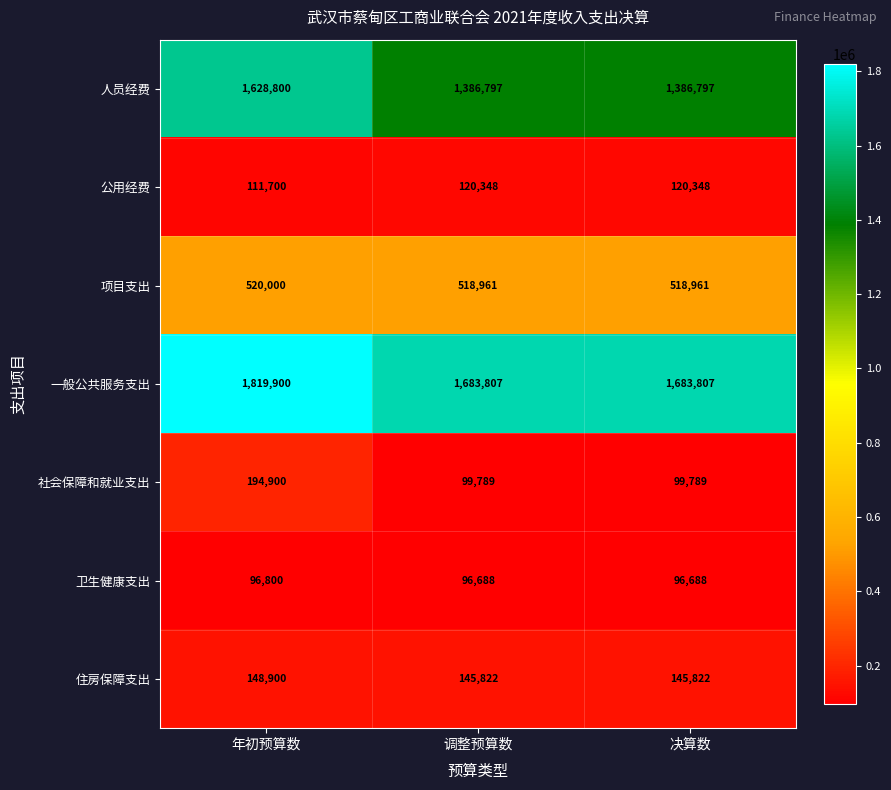

List the series in order of their peak value, highest first.

一般公共服务支出, 人员经费, 项目支出, 社会保障和就业支出, 住房保障支出, 公用经费, 卫生健康支出